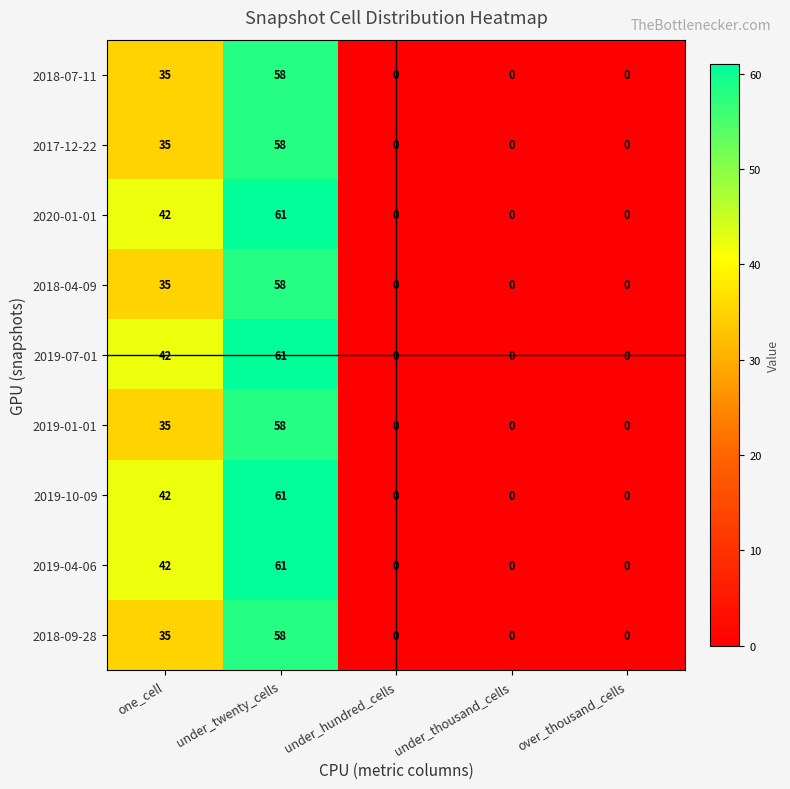

What is the average value of the 2018-09-28 series?

19